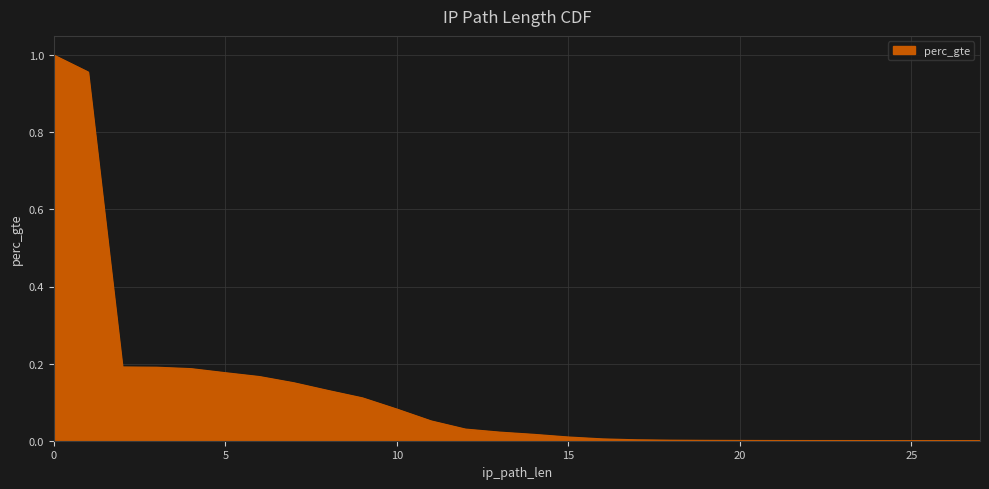

True or false: there are more than 2 points higher than both neighbors.

False